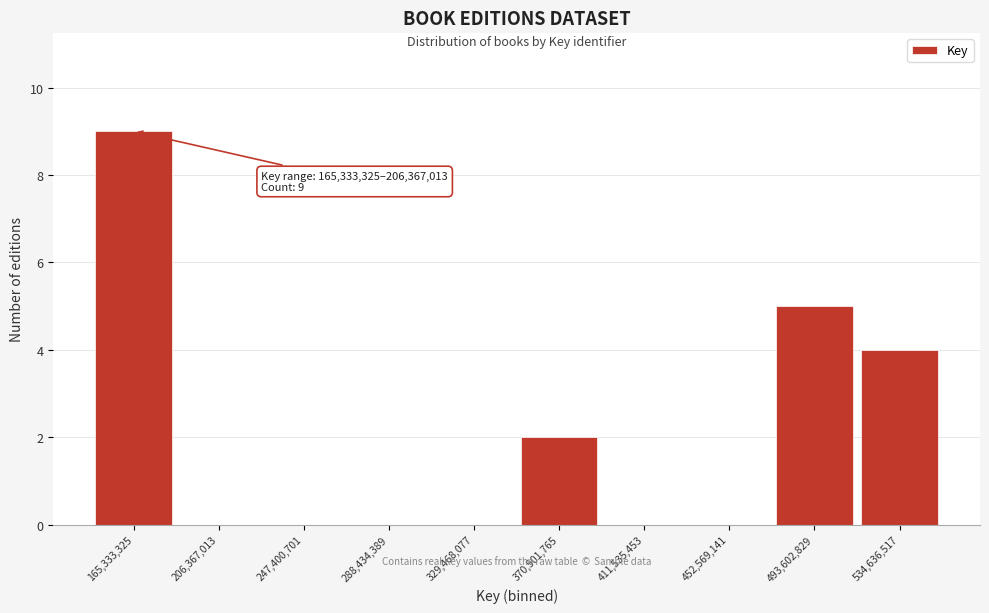

Reading right to left, extract all data points from this chart.

534,636,517=4	493,602,829=5	452,569,141=0	411,535,453=0	370,501,765=2	329,468,077=0	288,434,389=0	247,400,701=0	206,367,013=0	165,333,325=9